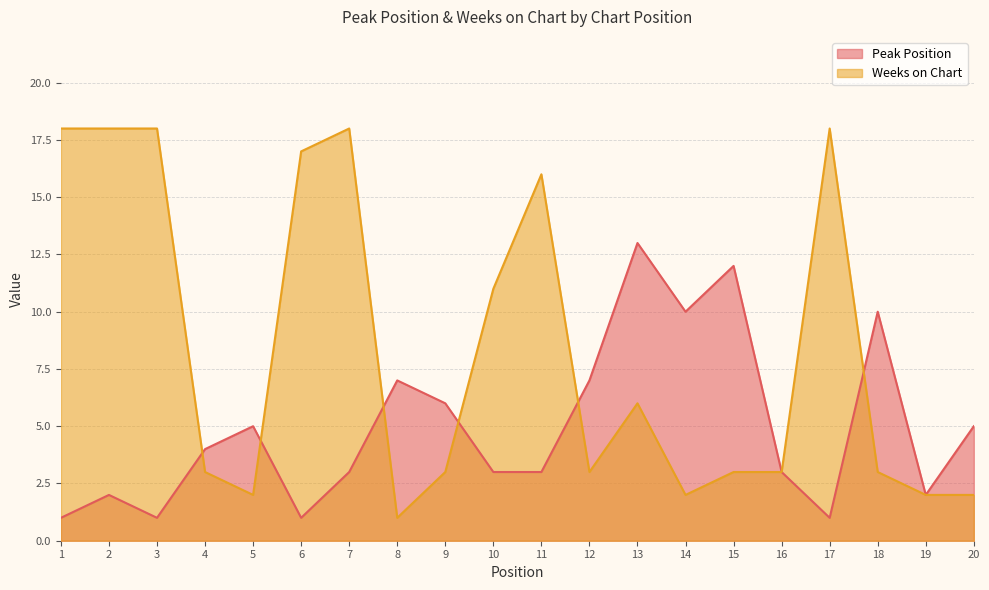

True or false: Weeks on Chart has a value of 3 at 5.

False